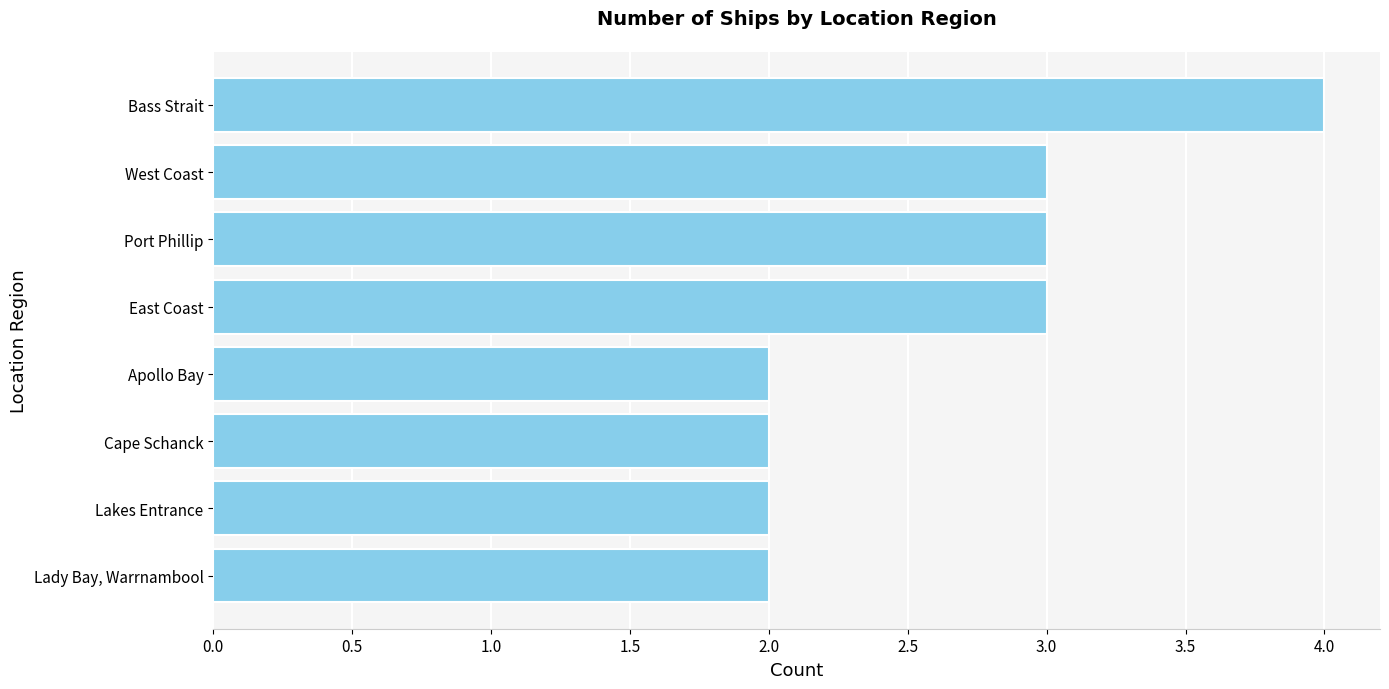

Reading top to bottom, list all the values displayed in this chart.

Bass Strait=4	West Coast=3	Port Phillip=3	East Coast=3	Apollo Bay=2	Cape Schanck=2	Lakes Entrance=2	Lady Bay, Warrnambool=2